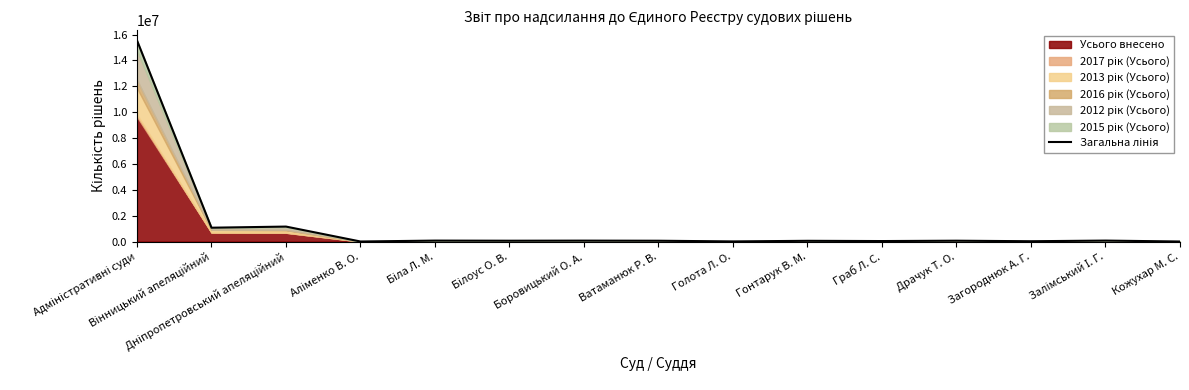

What is the maximum value shown in the chart?

15547324